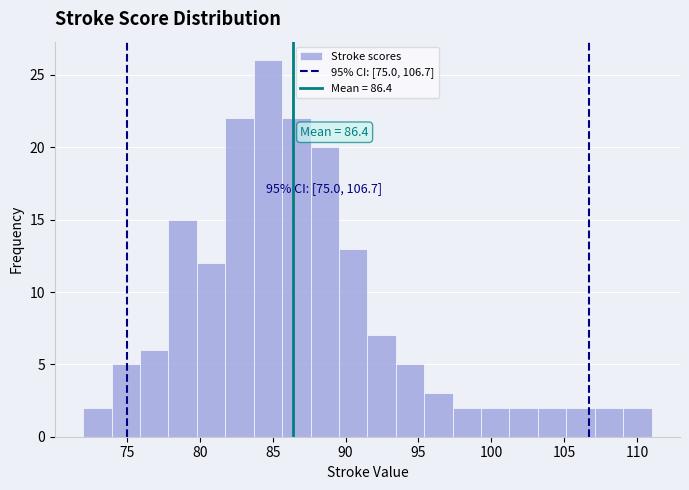

Read against the x-axis, roughly where is the centre of the tallest bar?

84.5